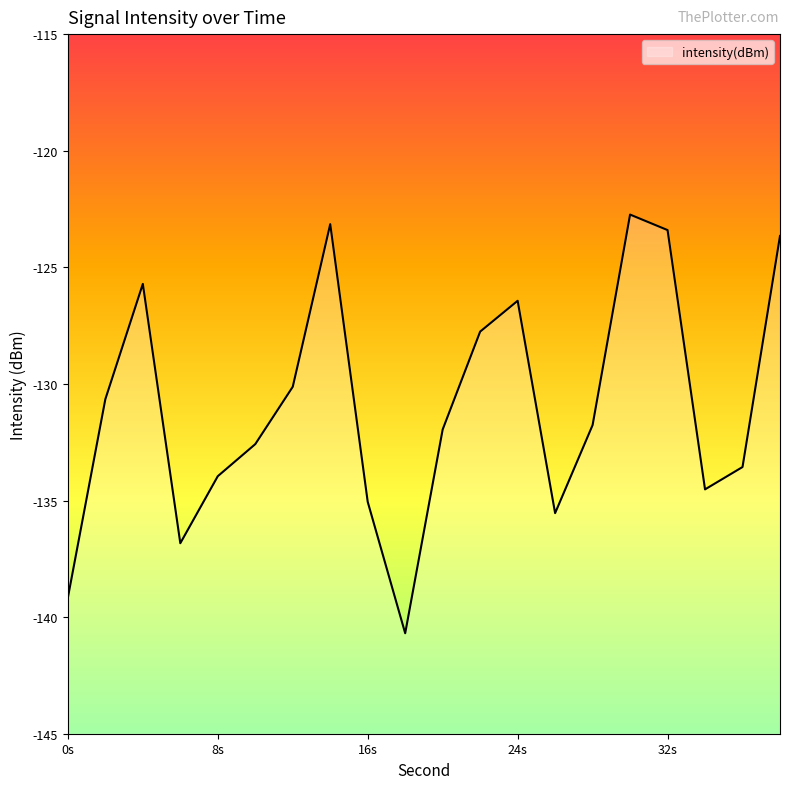

What is the smallest value displayed?

-140.7